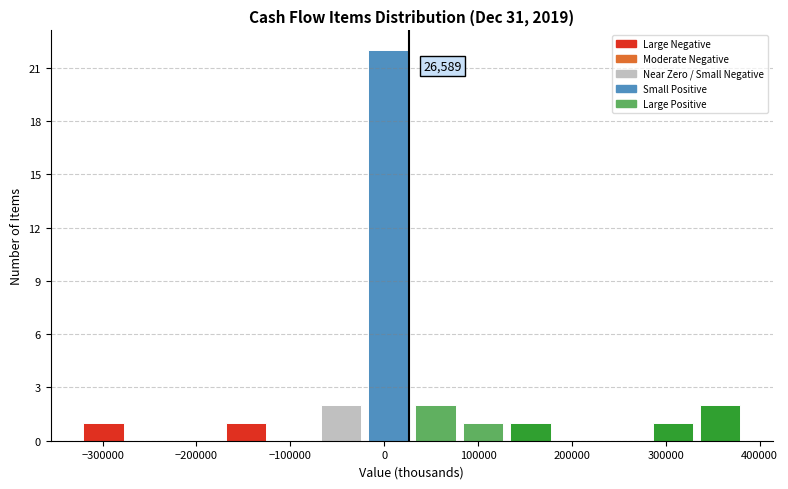

Over which range of the x-axis is the bar tallest?

-20000 to 30000